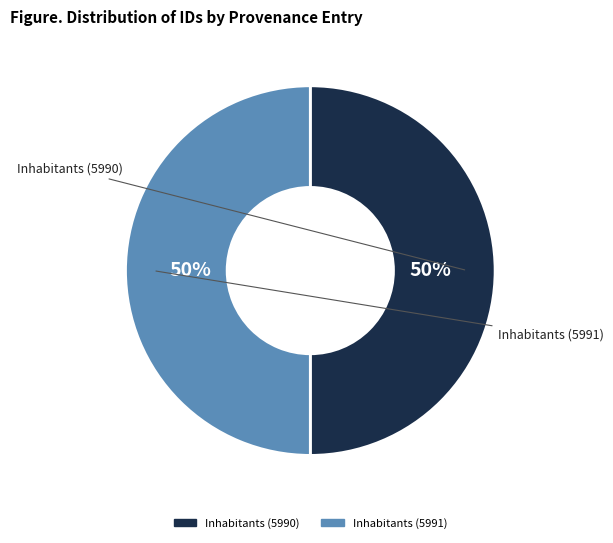

What is the ratio of the value at Inhabitants (5990) to the value at Inhabitants (5991)?

1.0